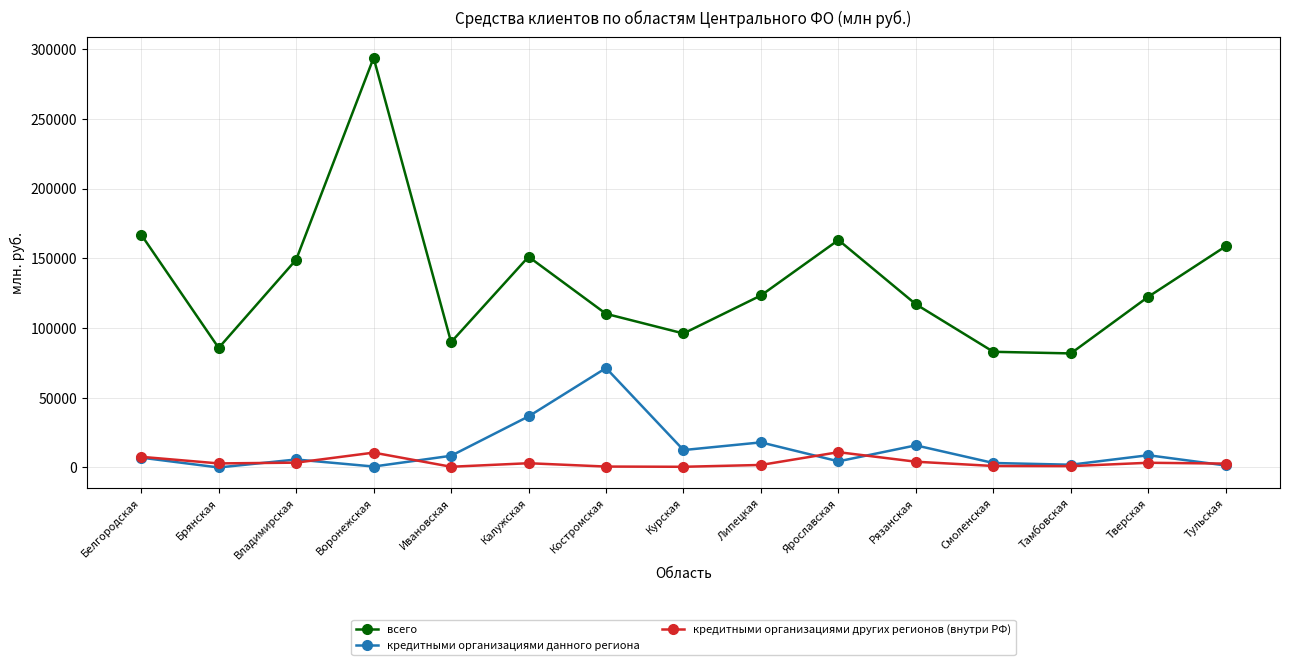

Does the chart display data point markers on the line(s)?

Yes